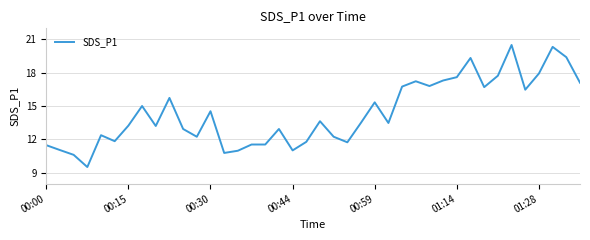

Count the number of values greater than 13.

23